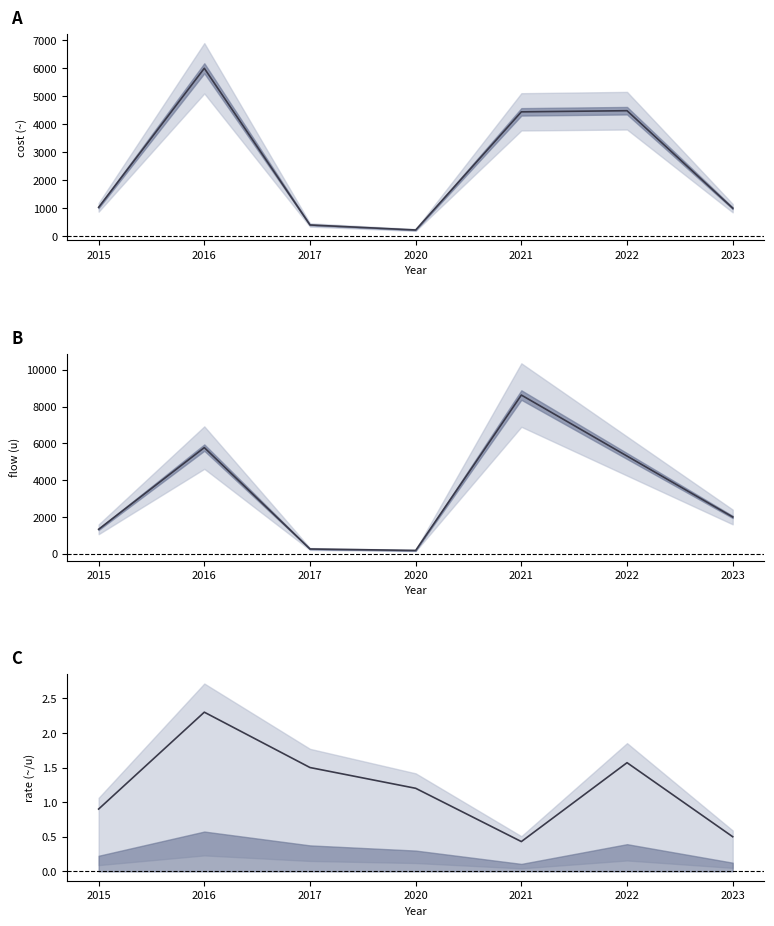

At how many categories does at least one series exceed 4732?

3